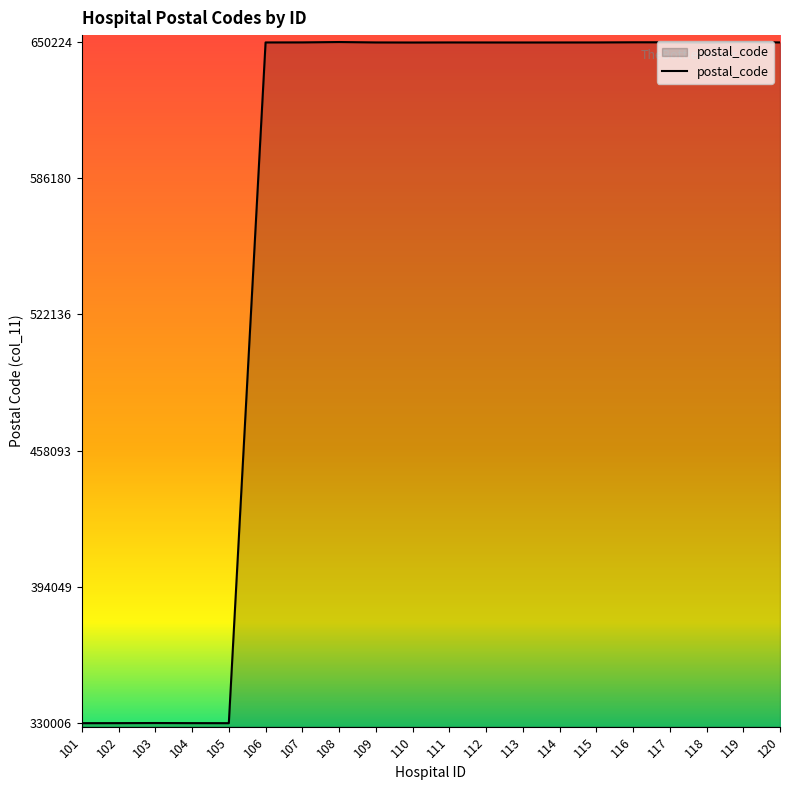

True or false: the data shows 330006 at 105.

True